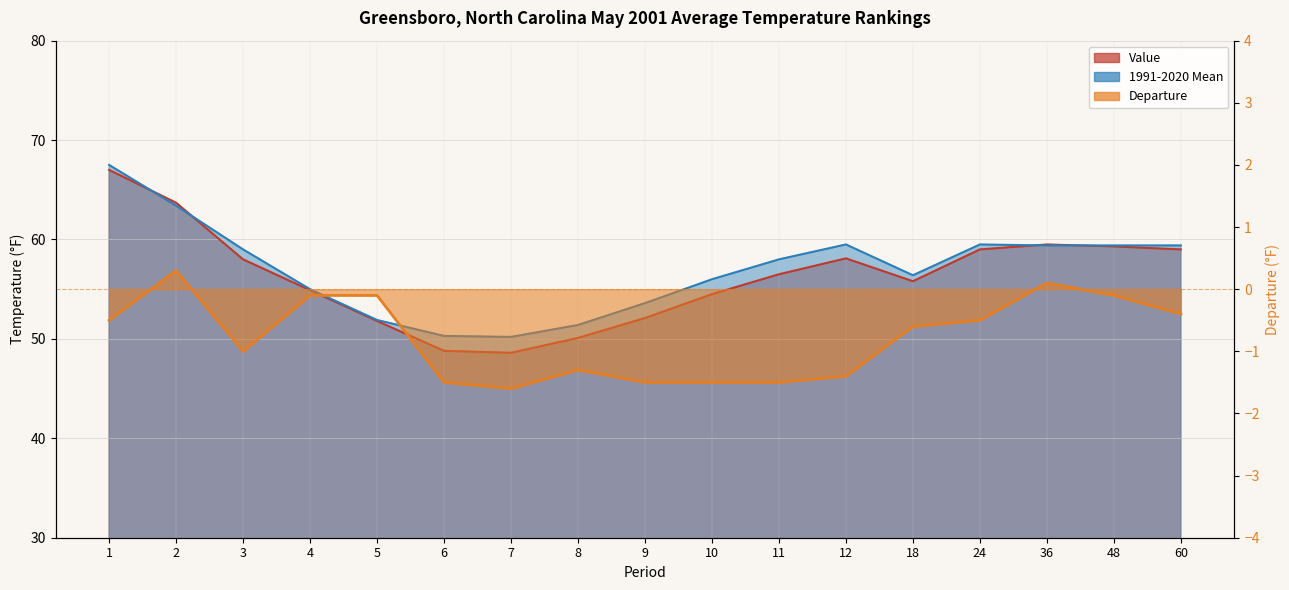

How many intersections are there between 1991-2020 Mean and Value?

4